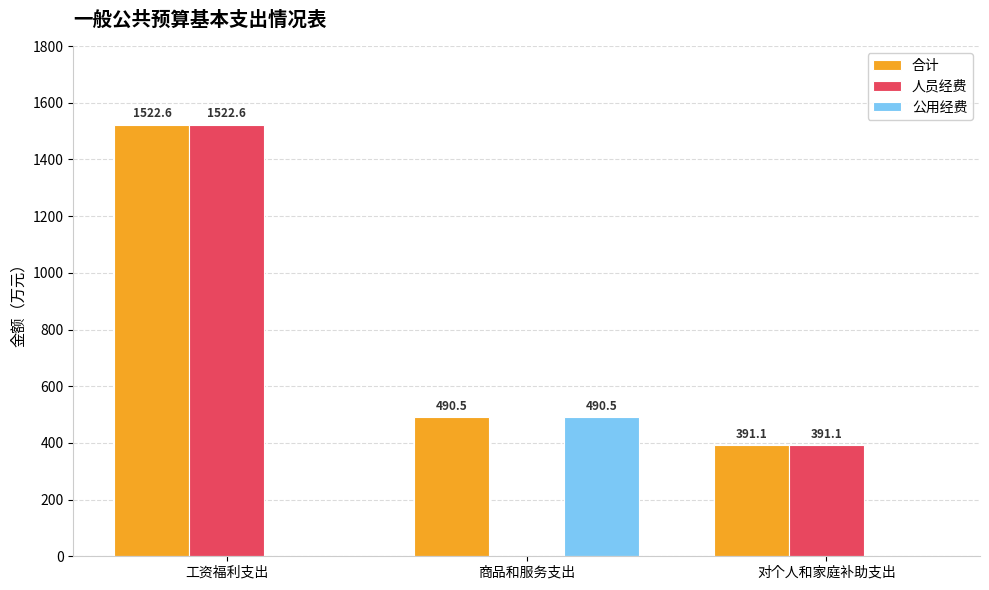

What is the sum of all 人员经费 values?

1913.7